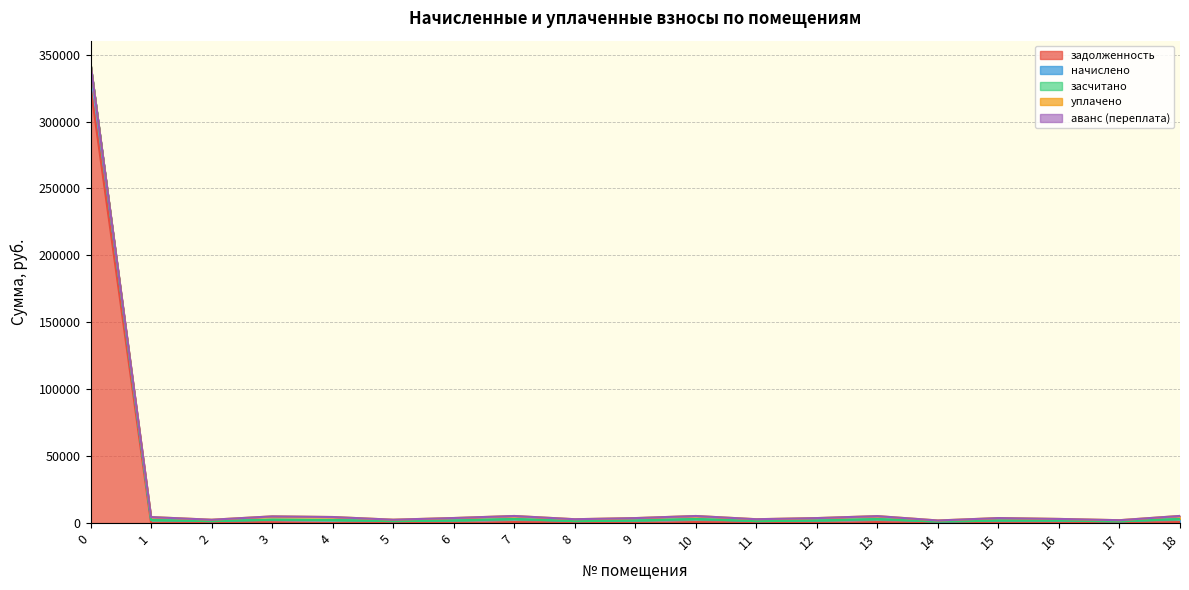

Where do уплачено and задолженность first cross each other?

0 and 1